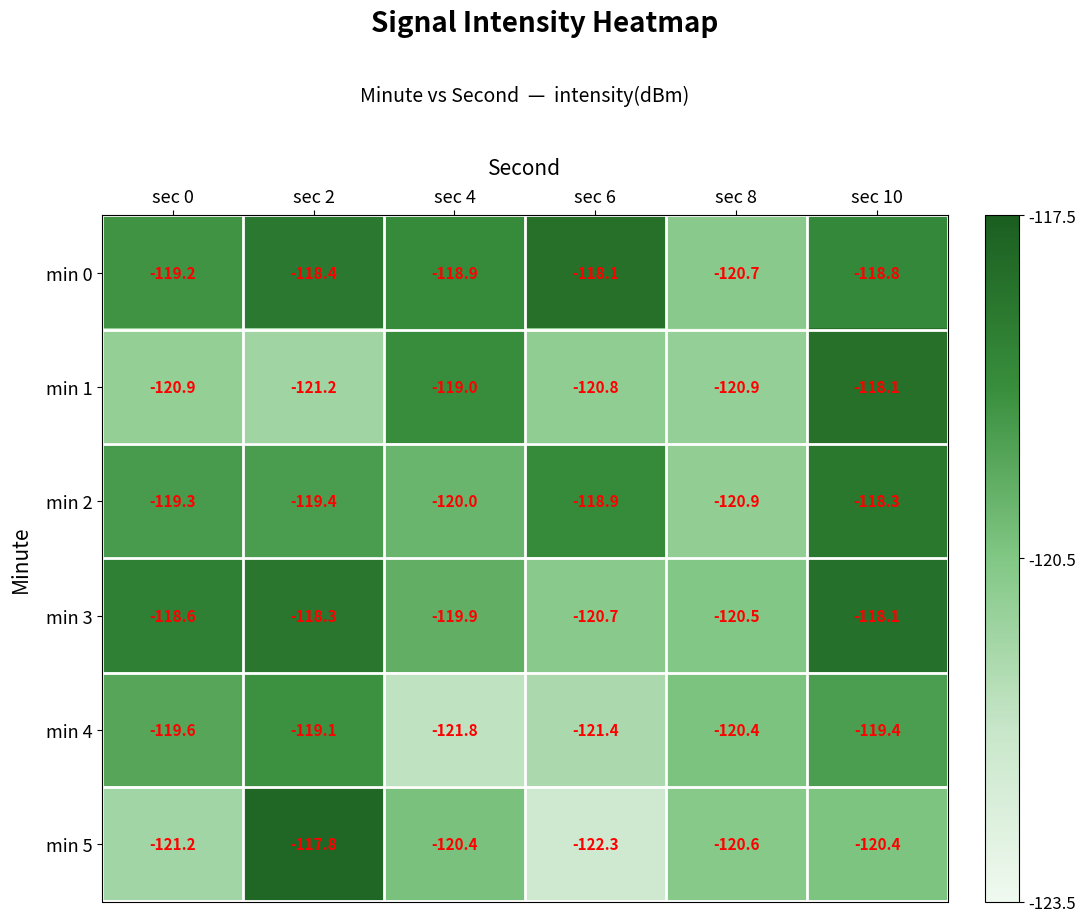

At which label does min 2 reach its minimum?

sec 8